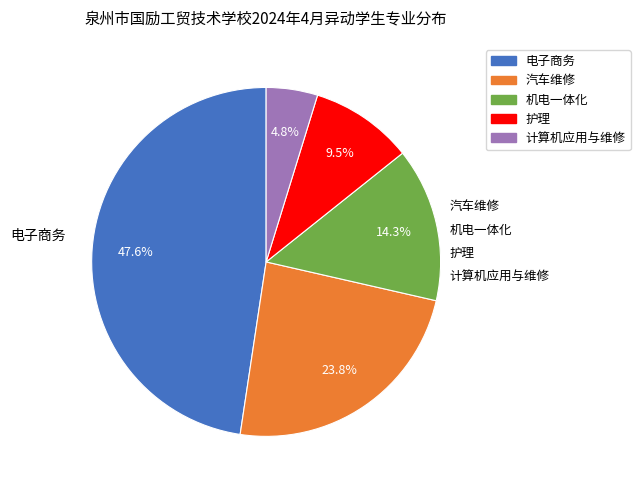

To the nearest percent, what portion does 计算机应用与维修 represent?

5%